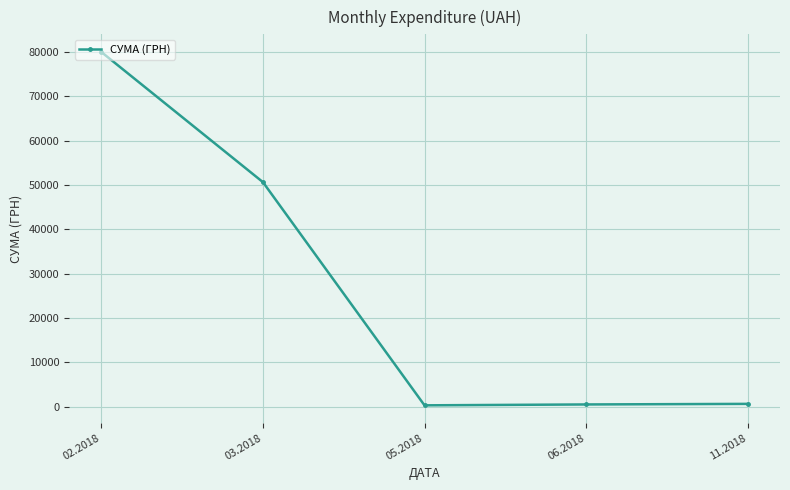

True or false: the data has more than 2 interior local peaks.

False